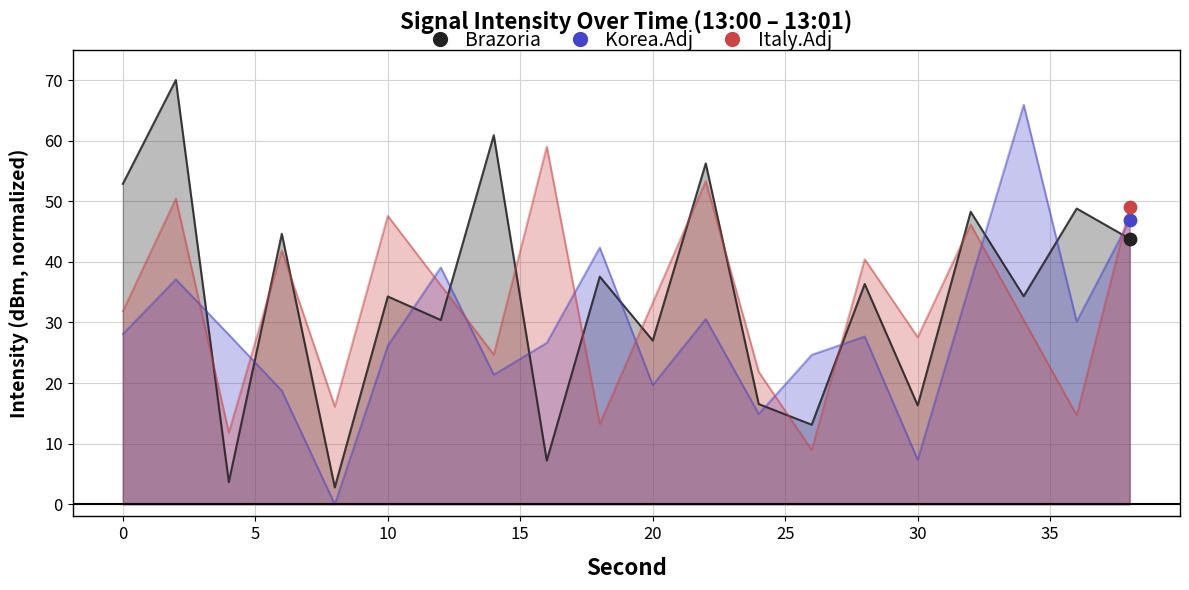

At how many categories does at least one series exceed 58?

4